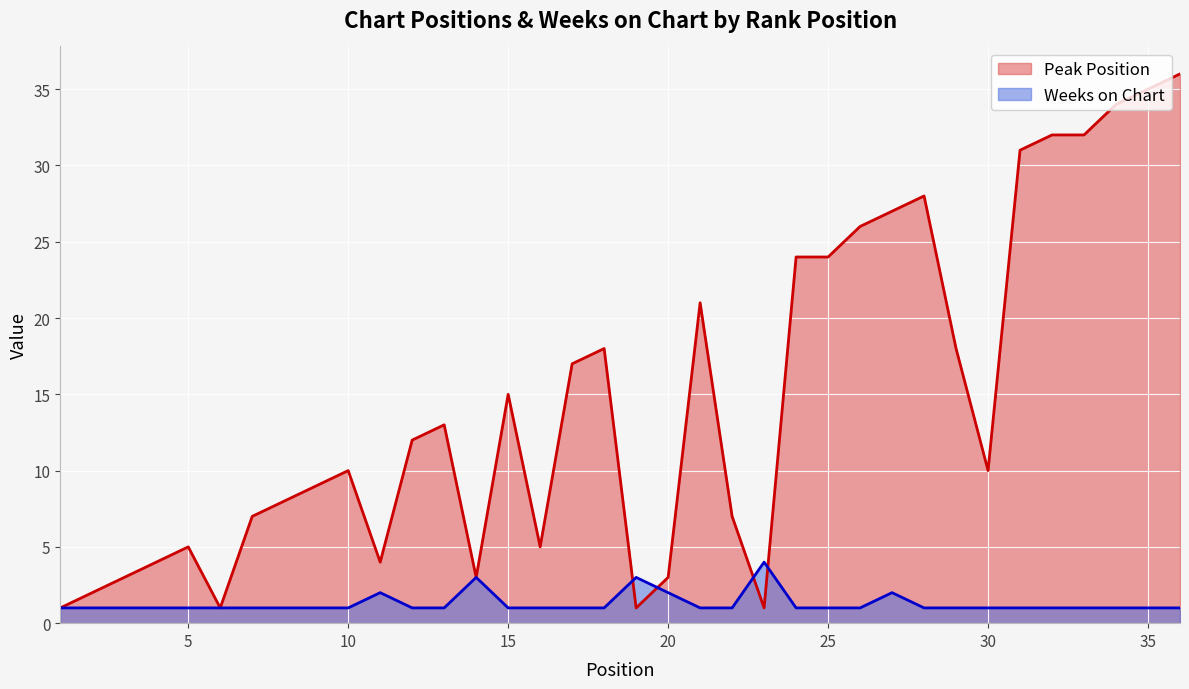

What is the sum of all Weeks on Chart (line) values?

46